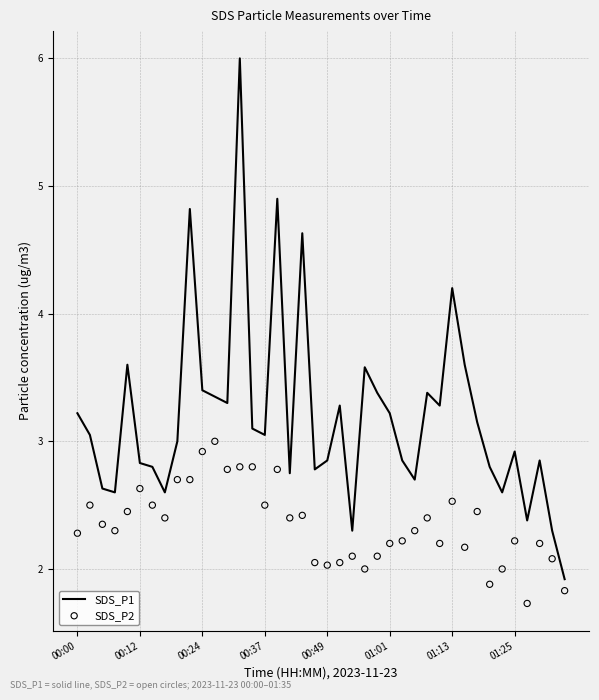

Which series contains the lowest Y value?

SDS_P2